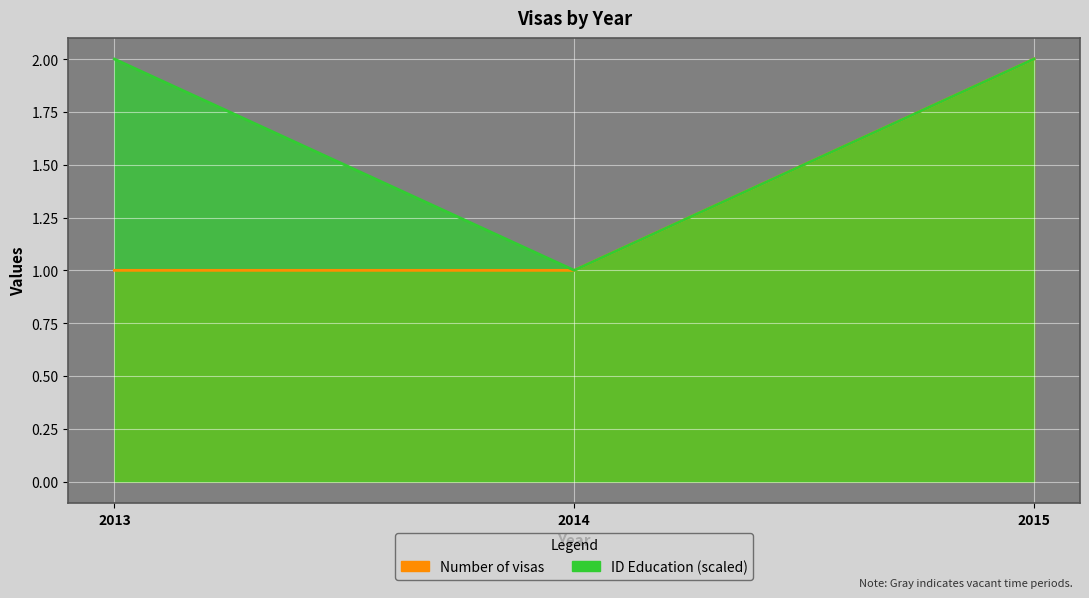

Rank the categories by Number of visas value from highest to lowest.

2015, 2013, 2014